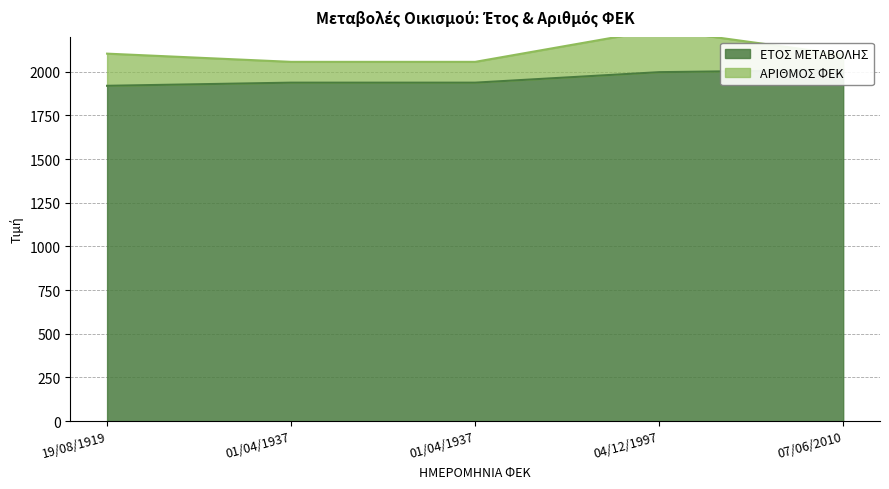

How many data points does each series have?

5